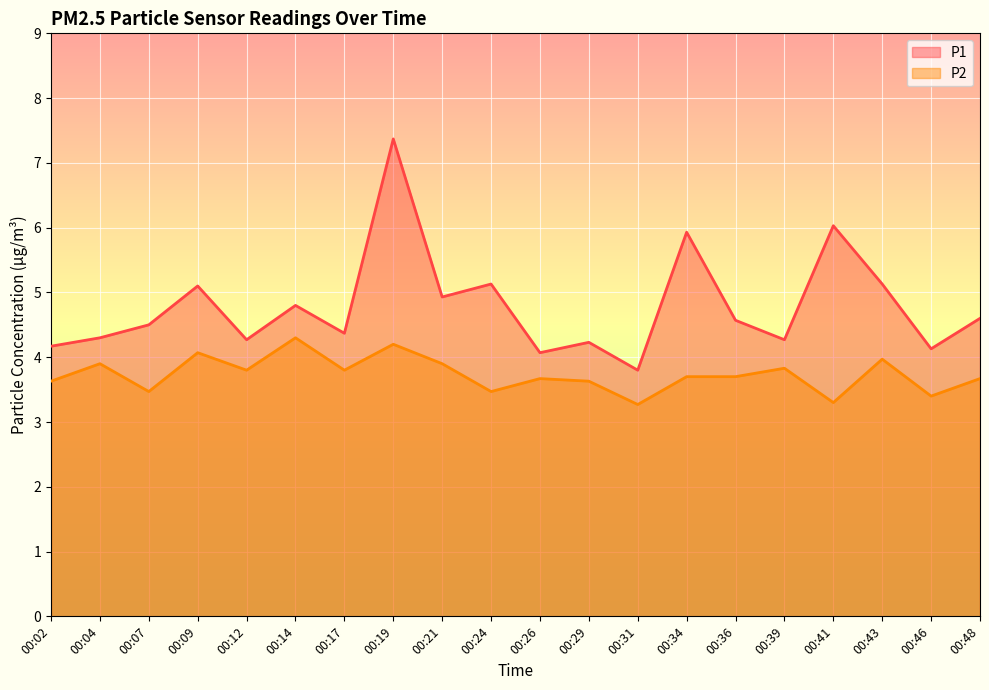

Where is the first local maximum for P2?

00:04